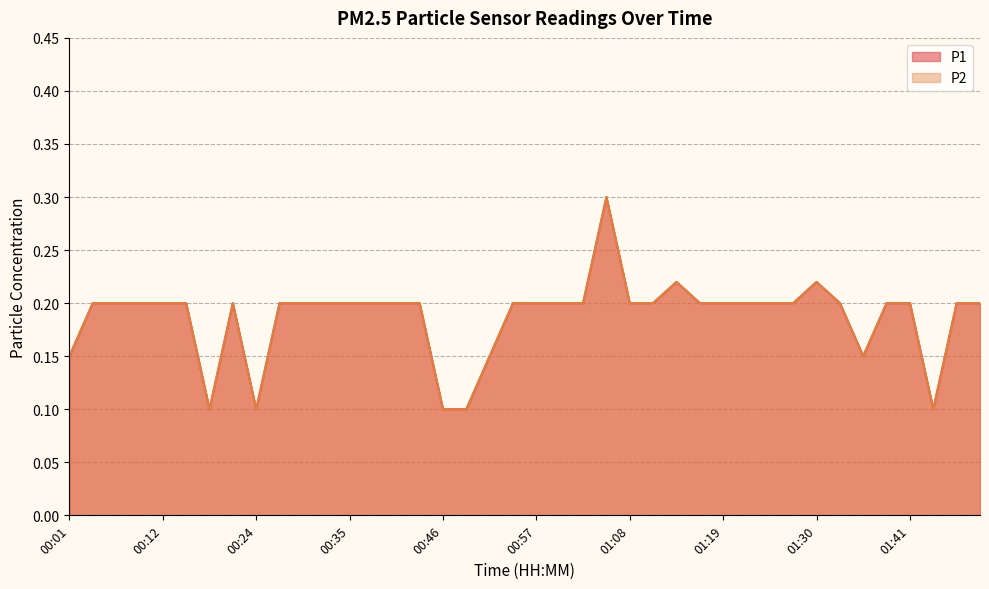

Which series has the largest total across all categories?

P1